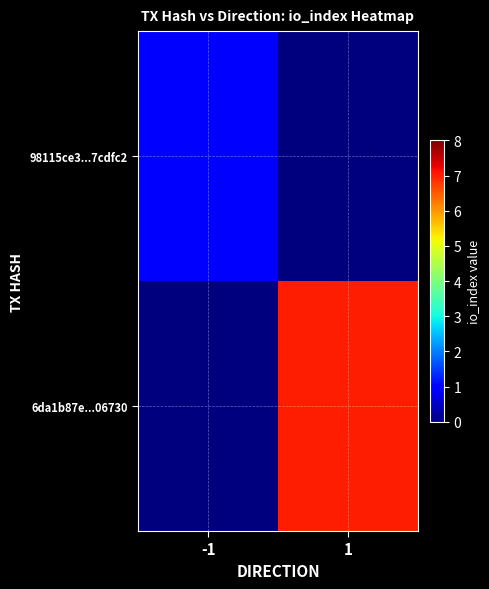

Reading left to right, list all the values displayed in this chart.

98115ce3...7cdfc2: -1=1	1=0
6da1b87e...06730: -1=0	1=7